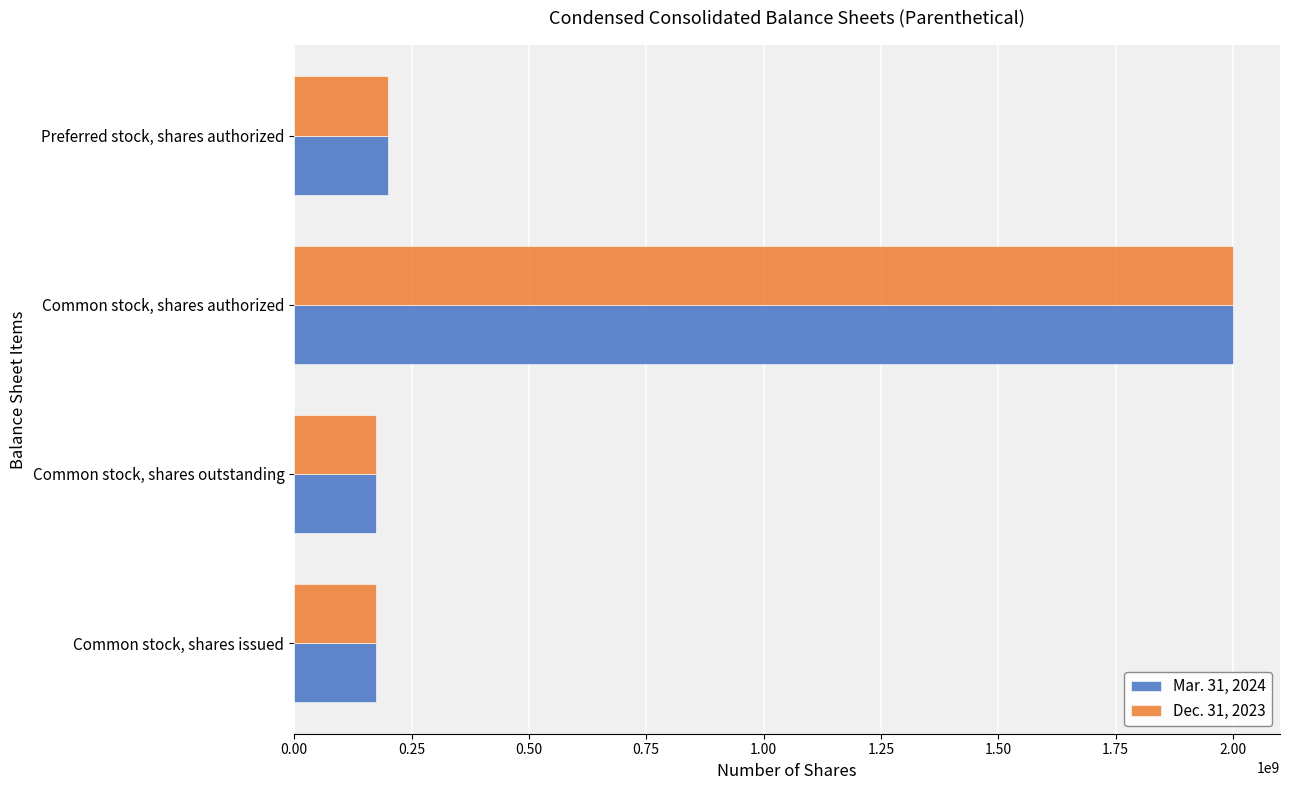

At which category is the sum across all series the highest?

Common stock, shares authorized